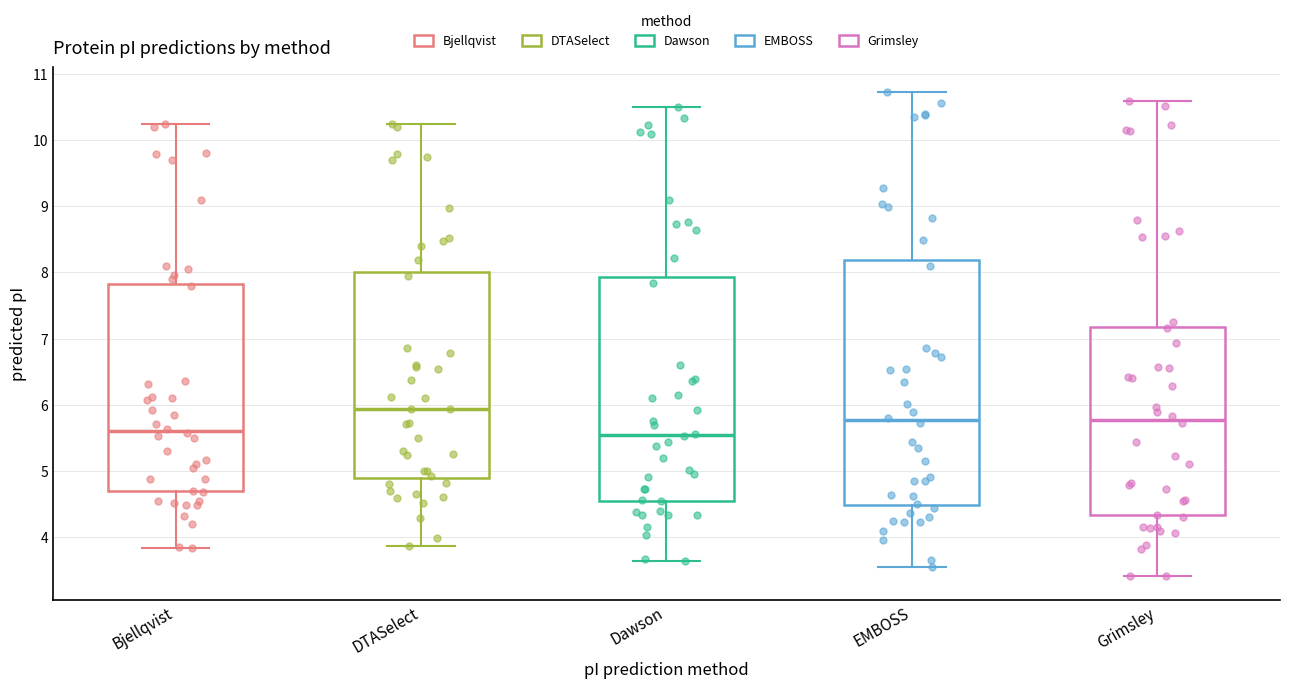

Comparing the boxes themselves (not the whiskers), which one is the tallest?

EMBOSS